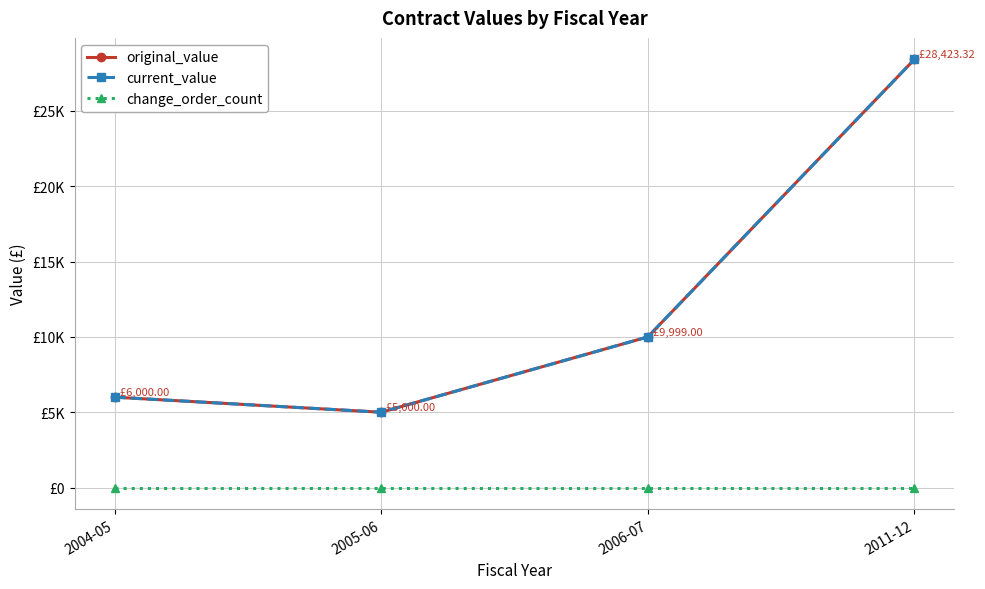

What is the total value across all series at 2011-12?

56846.6